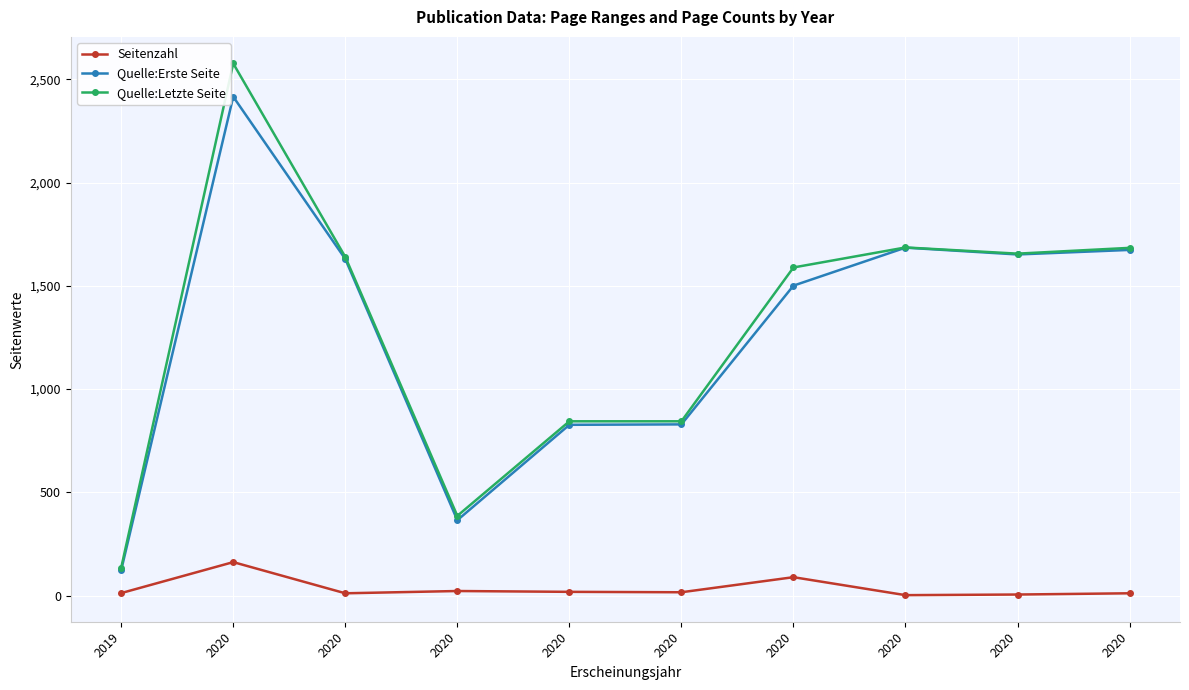

Rank the series at 2020 from lowest to highest value.

Seitenzahl, Quelle:Erste Seite, Quelle:Letzte Seite